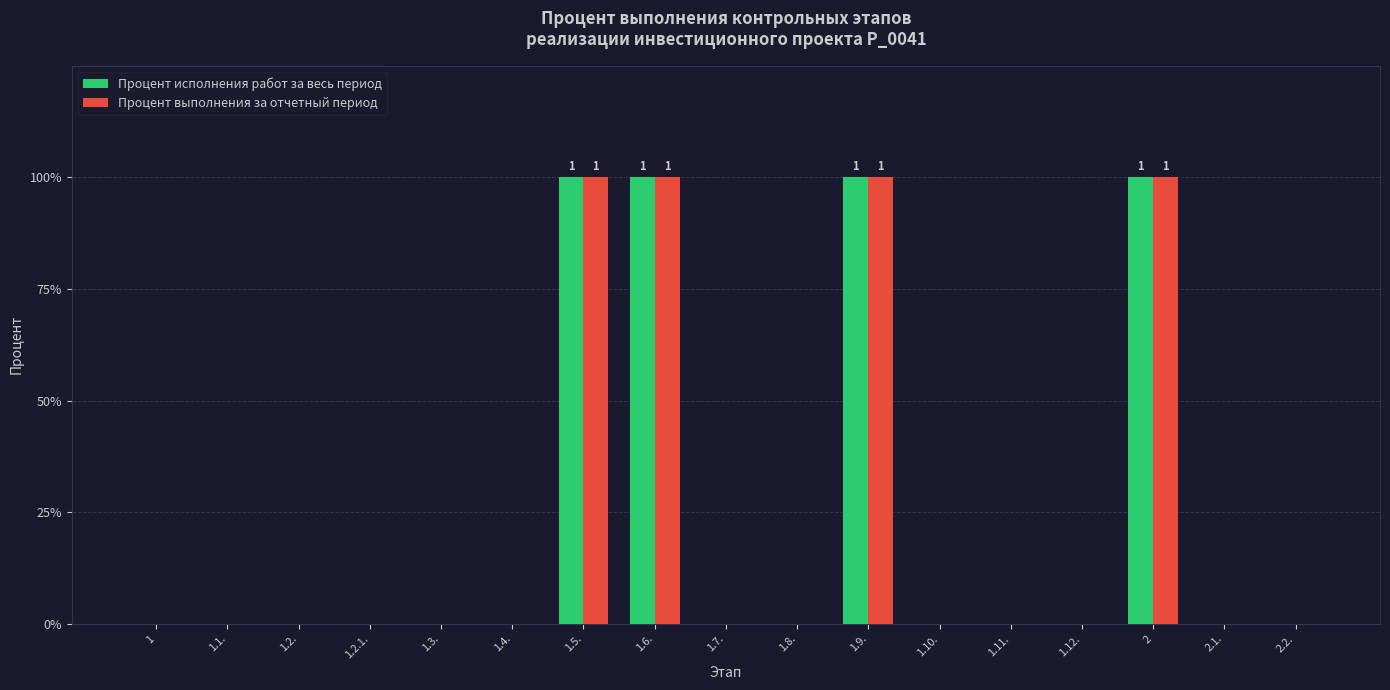

Are the bars horizontal?

No